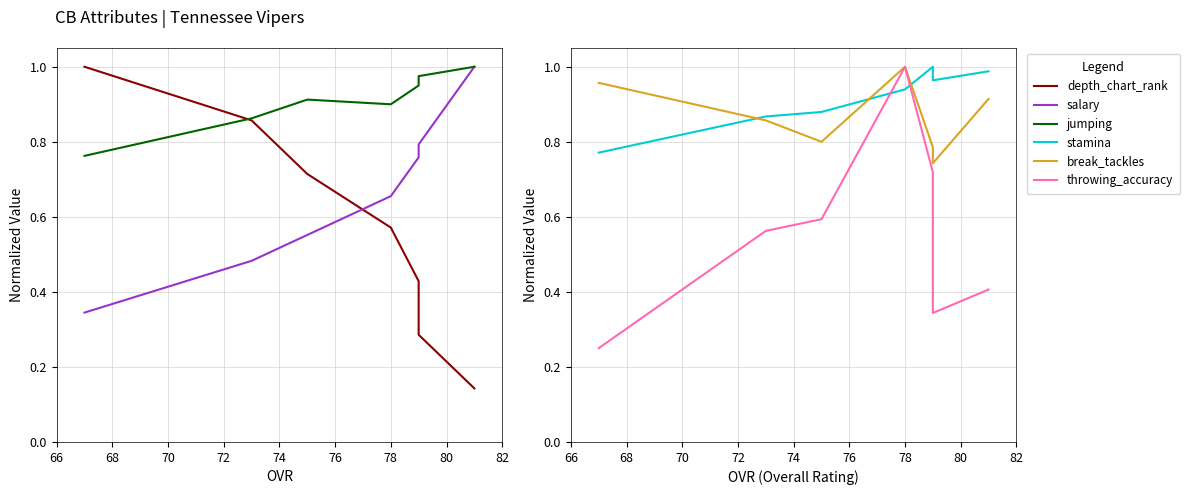

What is the average value of the jumping series?

0.9